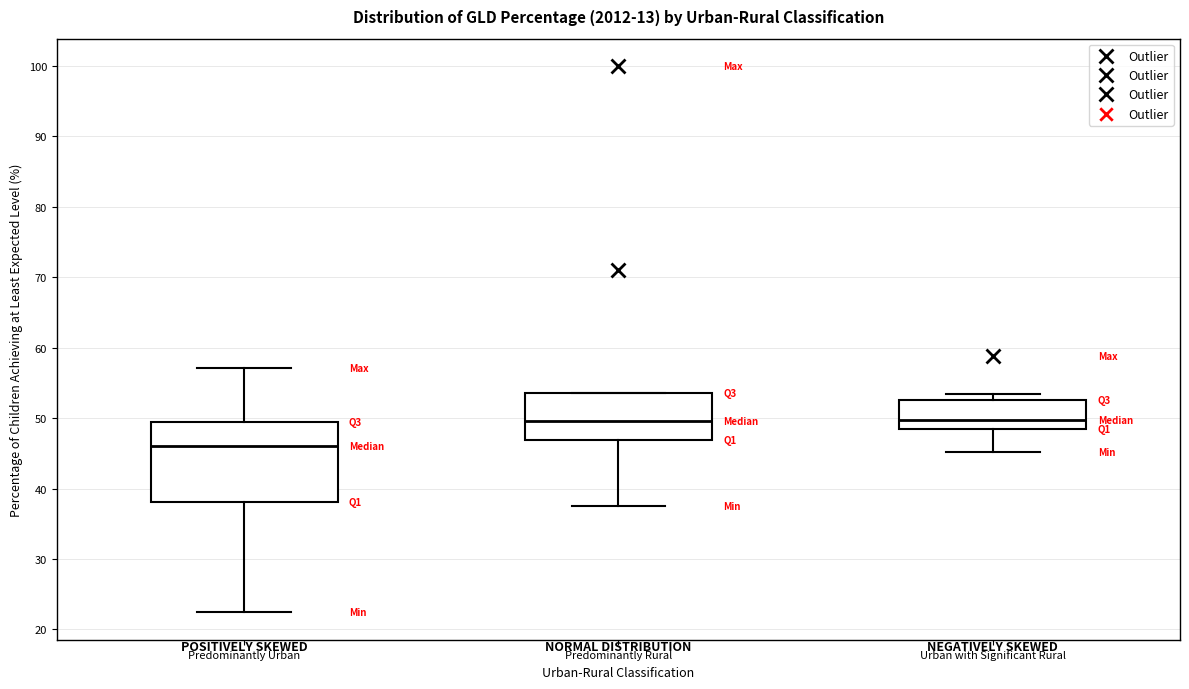

Comparing the boxes themselves (not the whiskers), which one is the tallest?

Predominantly Urban